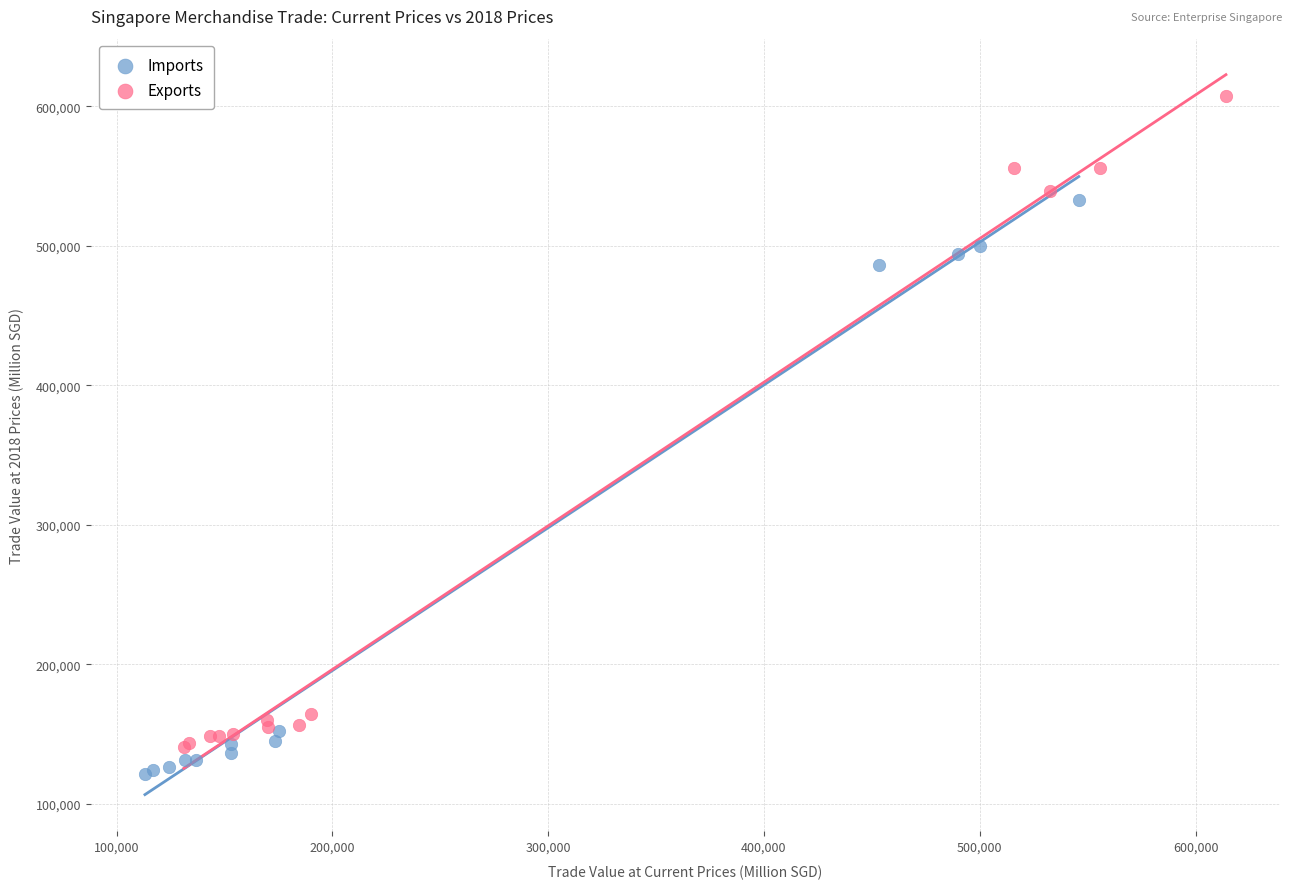

Which series has the largest Y range (max minus min)?

Exports